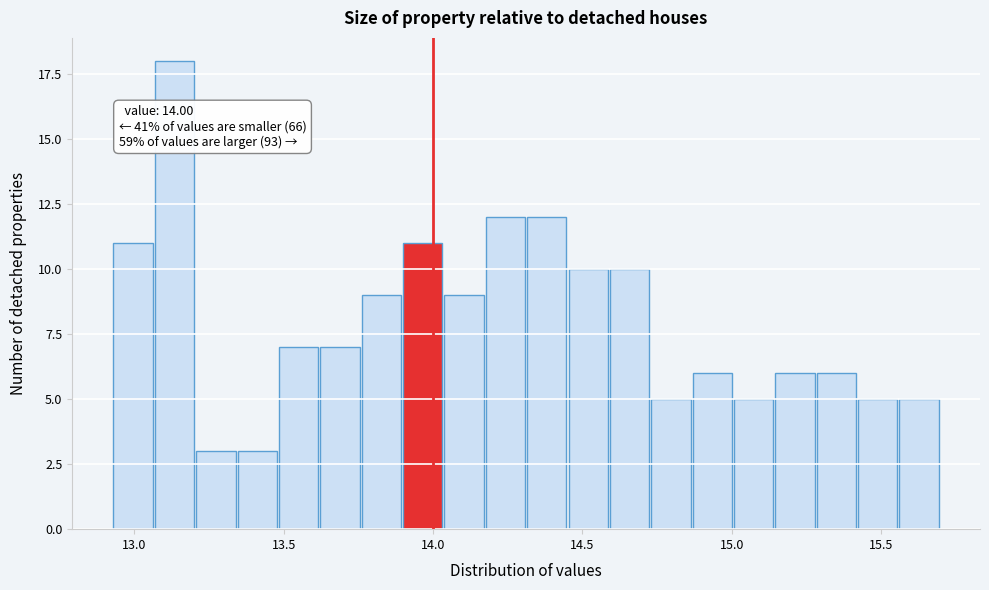

Read against the x-axis, roughly where is the centre of the tallest bar?

13.15